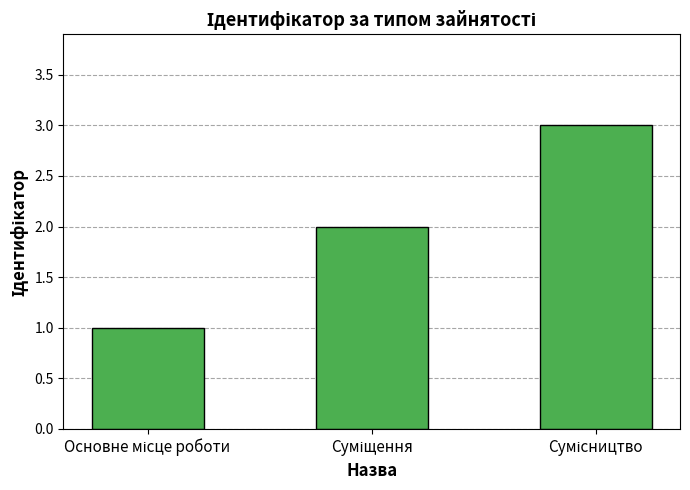

How many data points are less than 2?

1